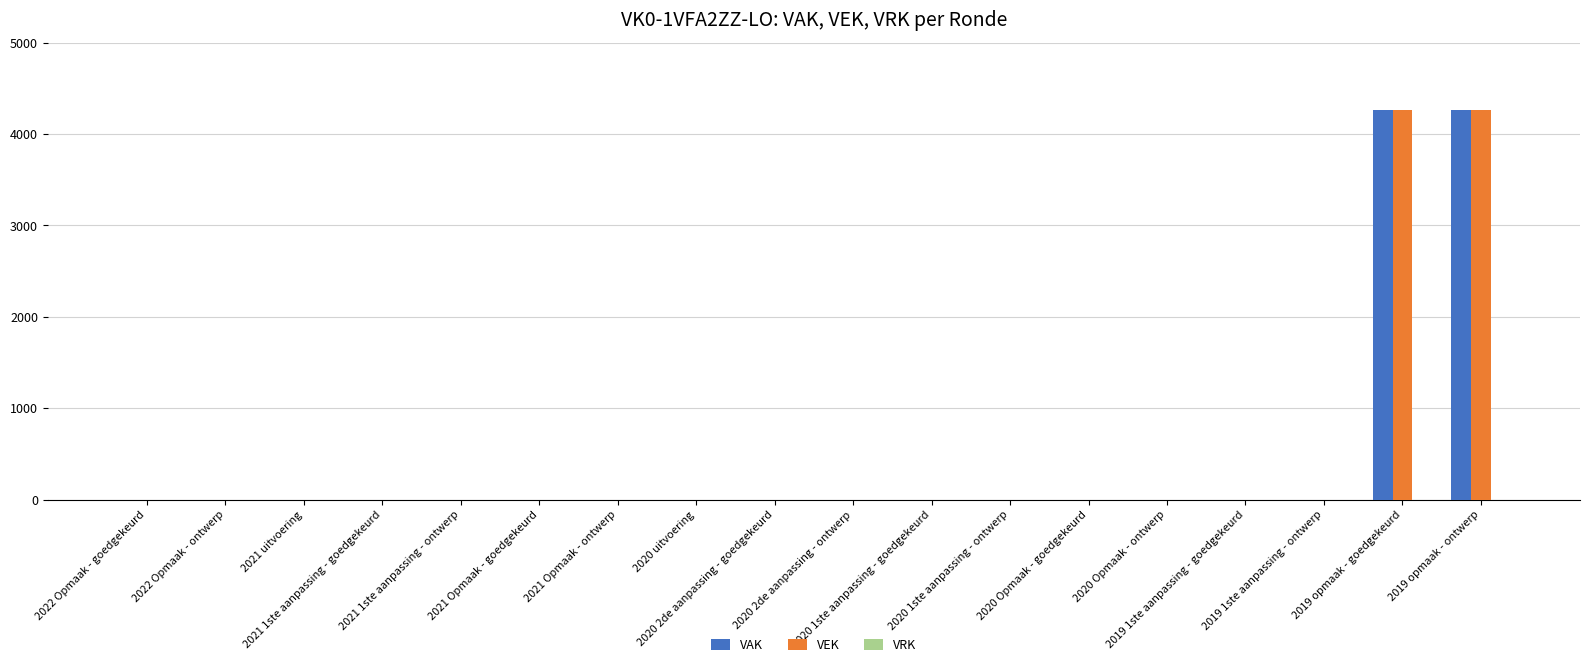

What is the sum of all VAK values?

8516